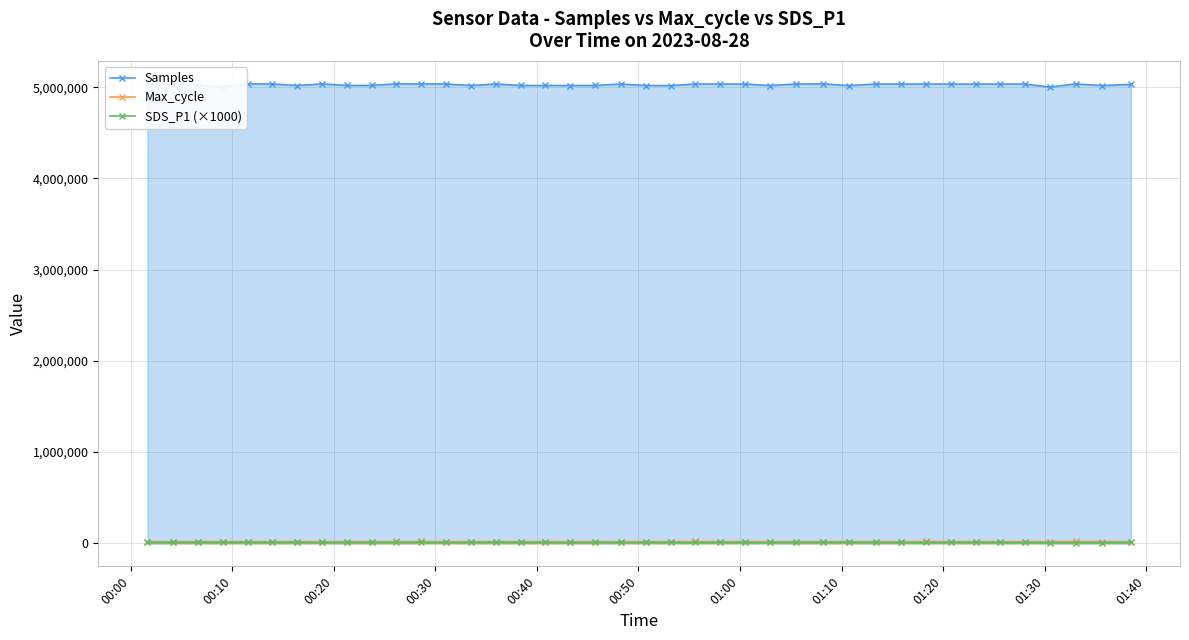

True or false: Max_cycle and Samples cross at least once.

False